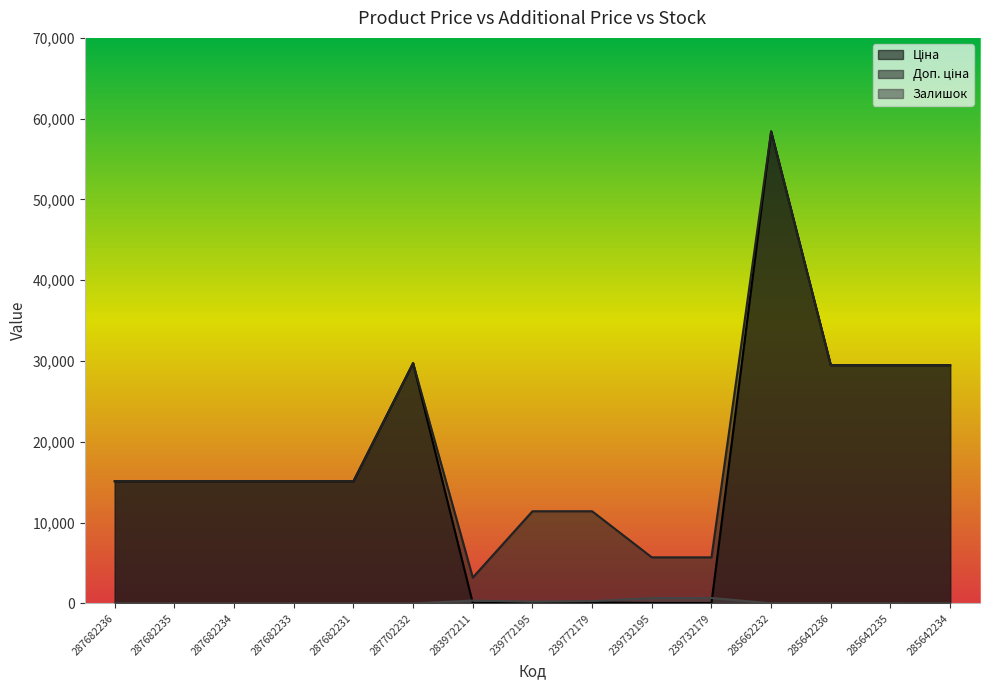

Between 287682234 and 287682233, which series saw the biggest shift?

Ціна